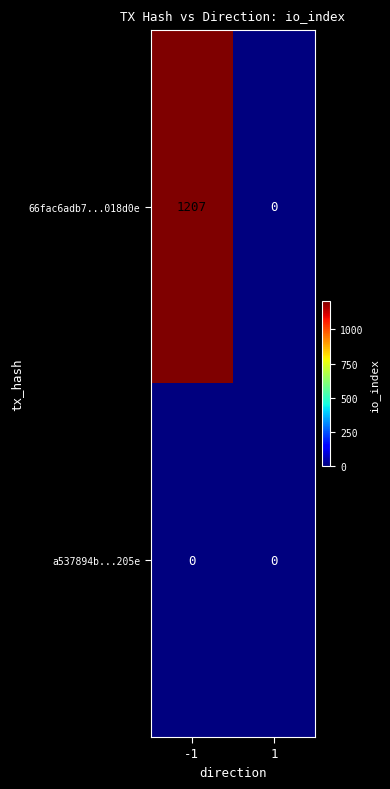

Rank the categories by 66fac6adb7...018d0e value from lowest to highest.

1, -1